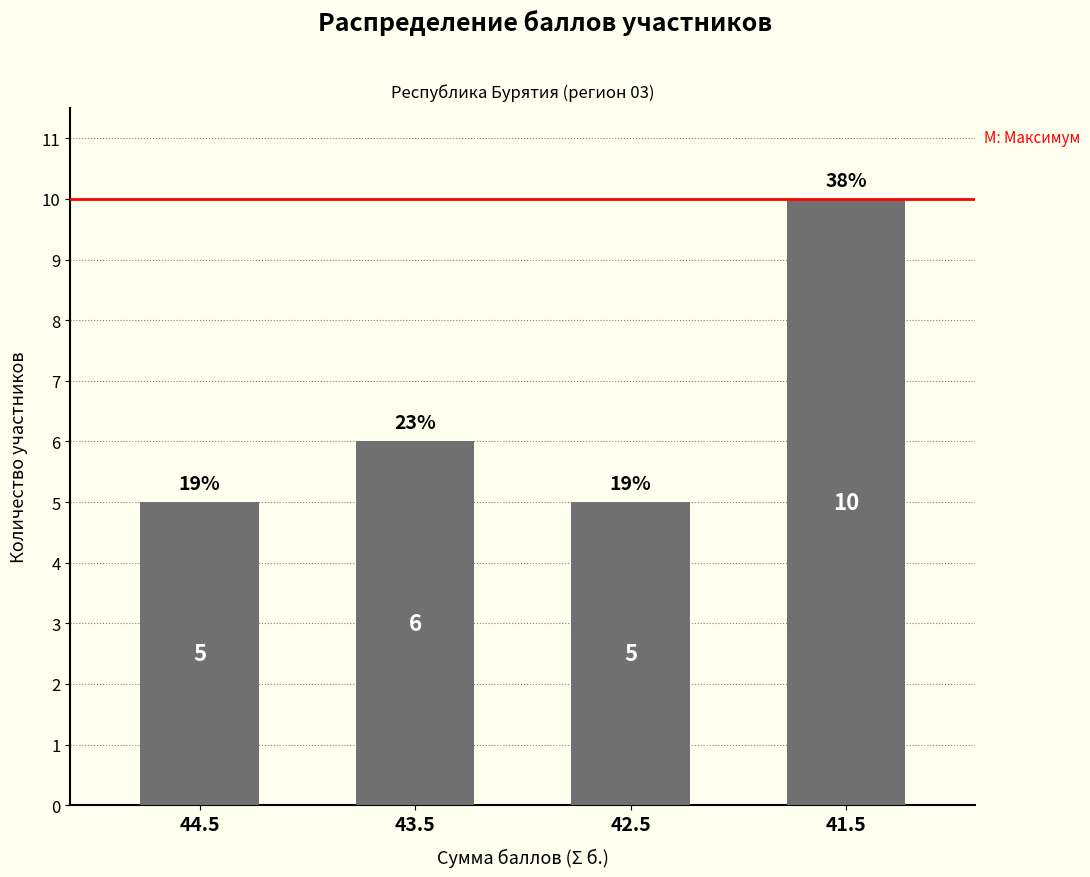

Is it true that the value at 42.5 is 5?

True